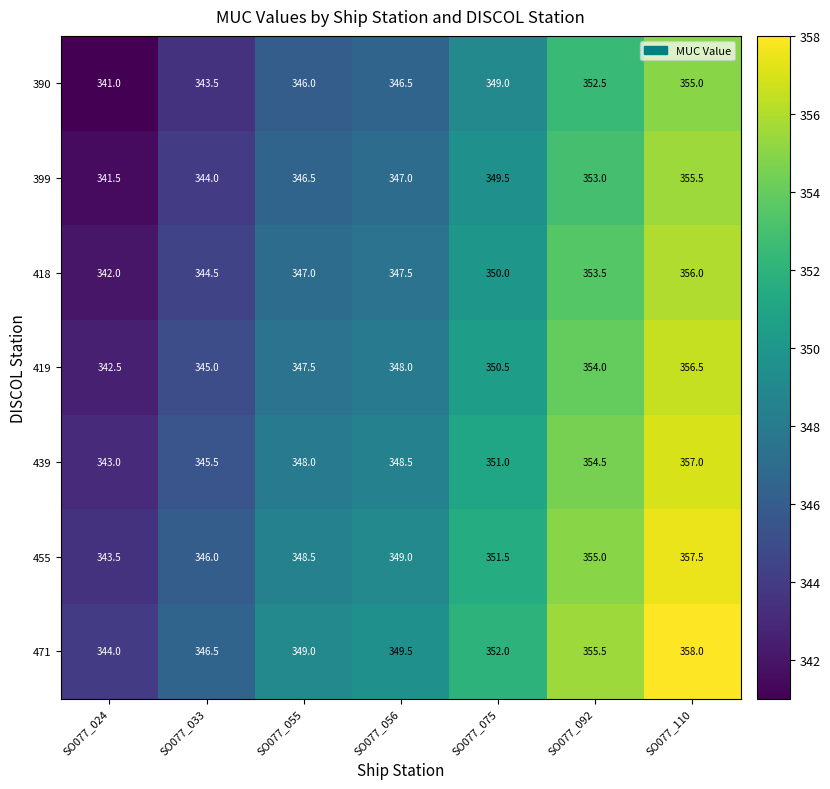

At SO077_055, list the series in order from smallest to largest.

390, 399, 418, 419, 439, 455, 471